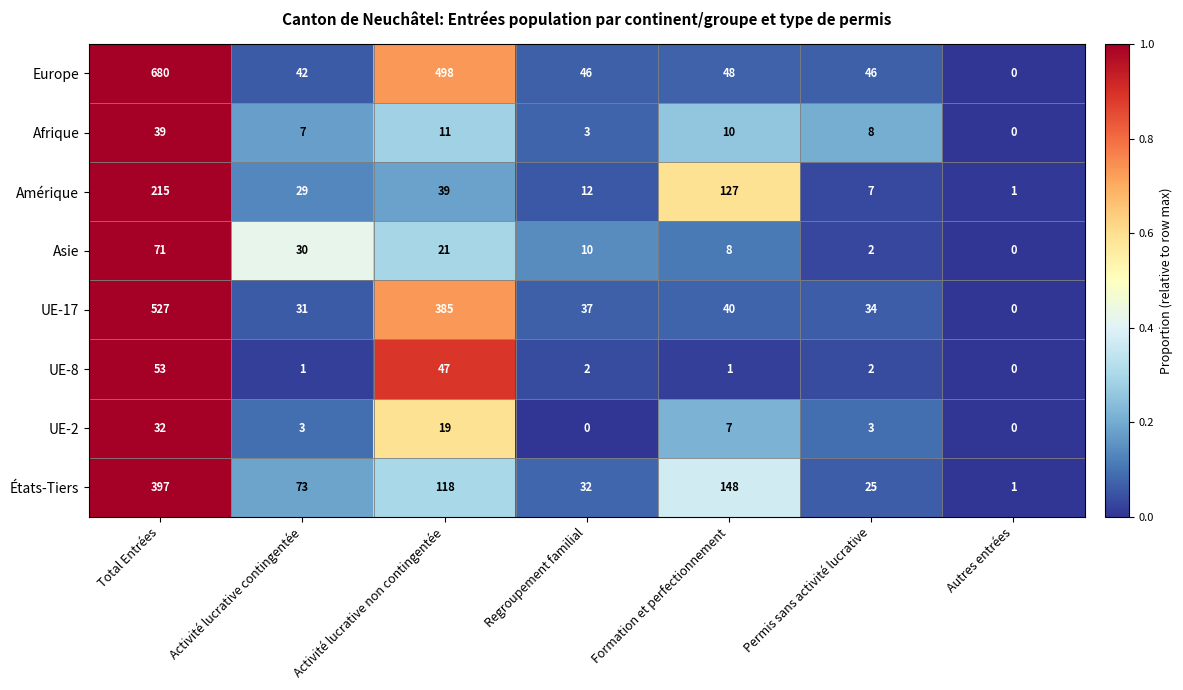

Which series has the largest range (max minus min)?

Europe